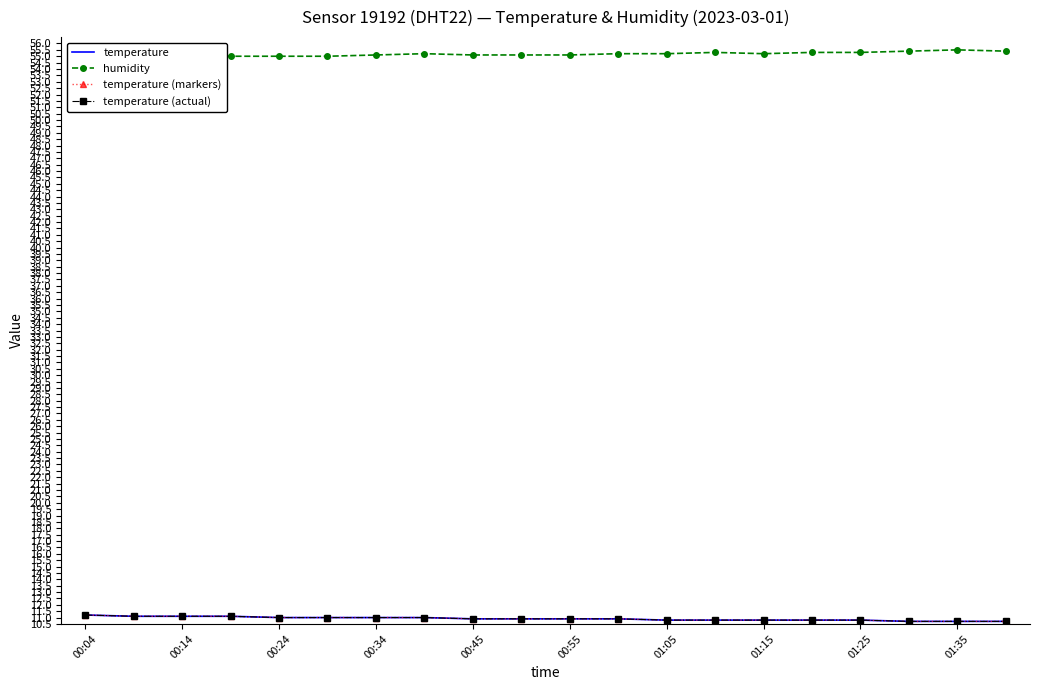

How many categories are shown in the chart?

20